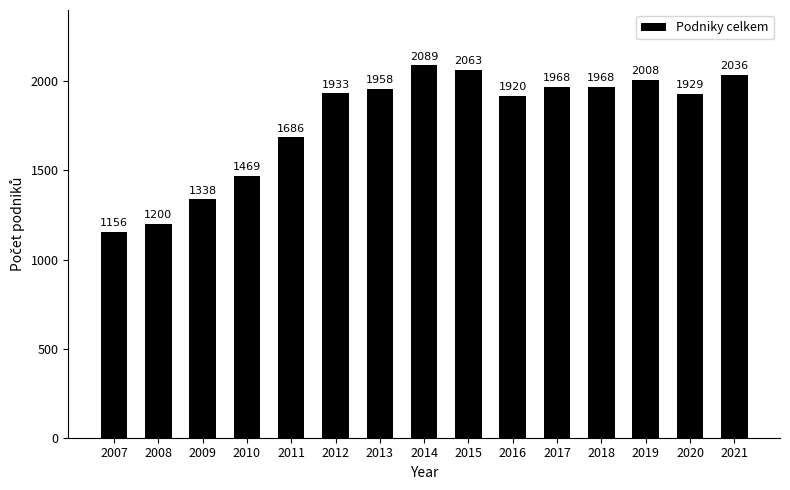

At which category does the chart reach its peak across all series?

2014